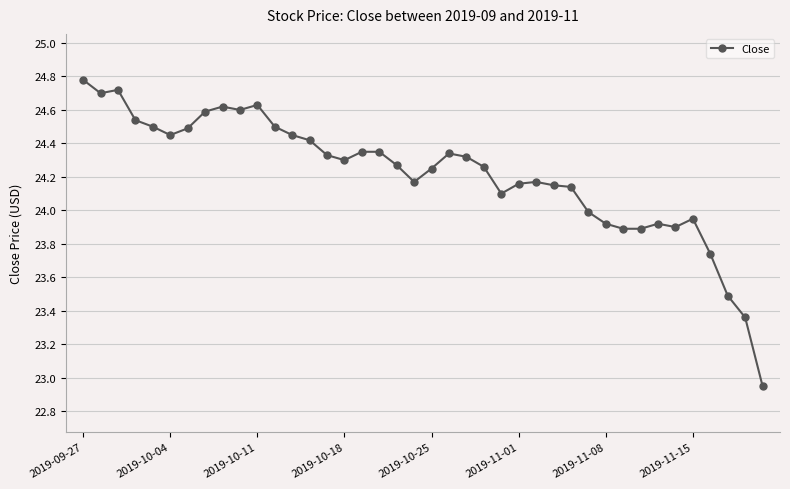

How many data points are above 24?

29